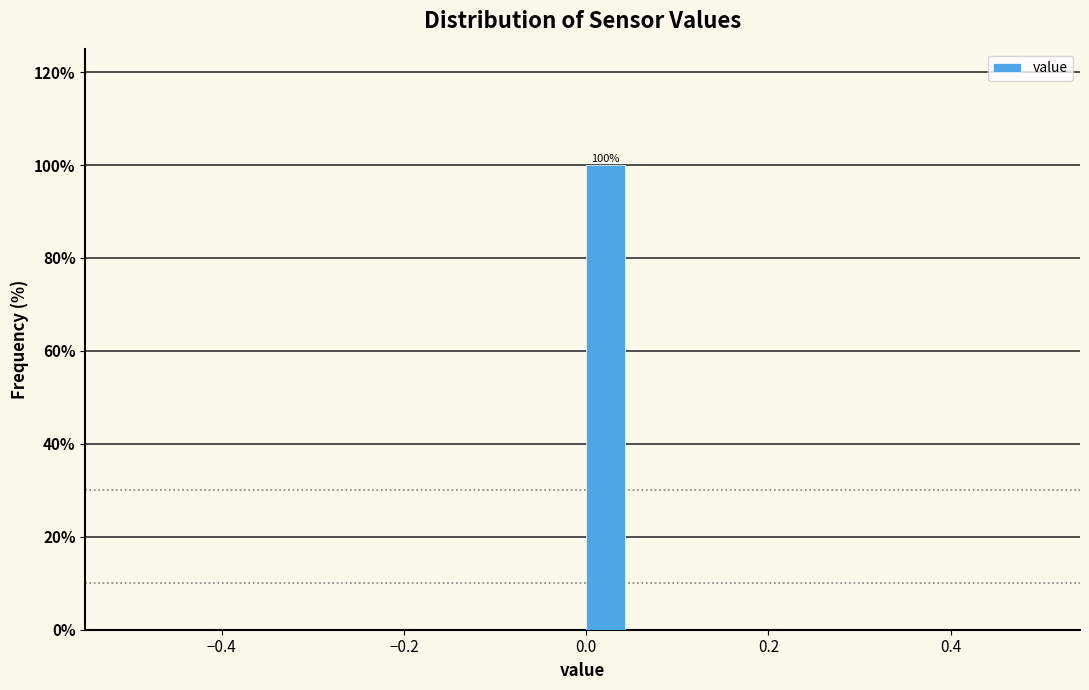

Read against the x-axis, roughly where is the centre of the tallest bar?

0.02